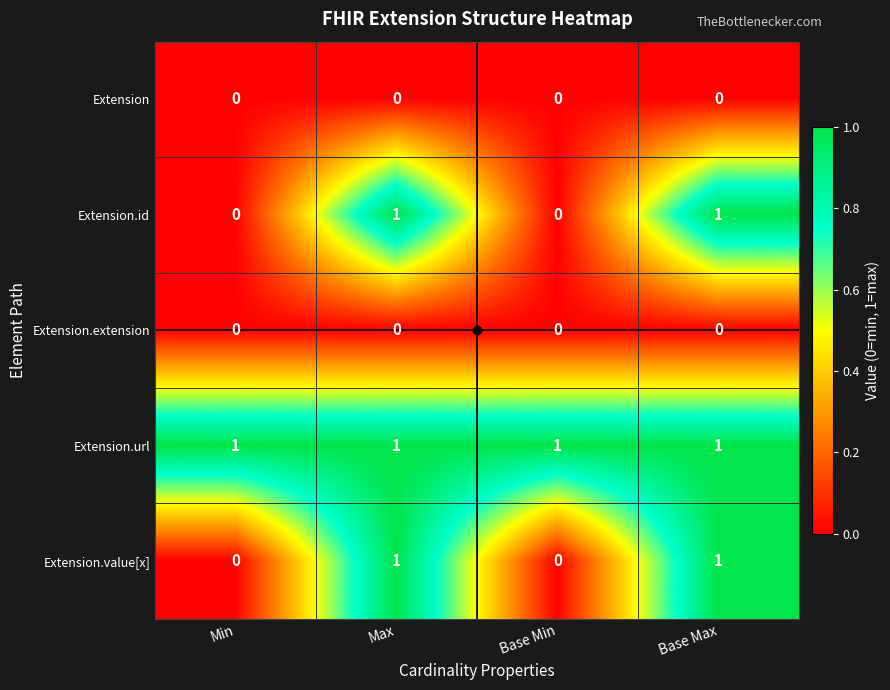

What is the greatest value displayed?

1